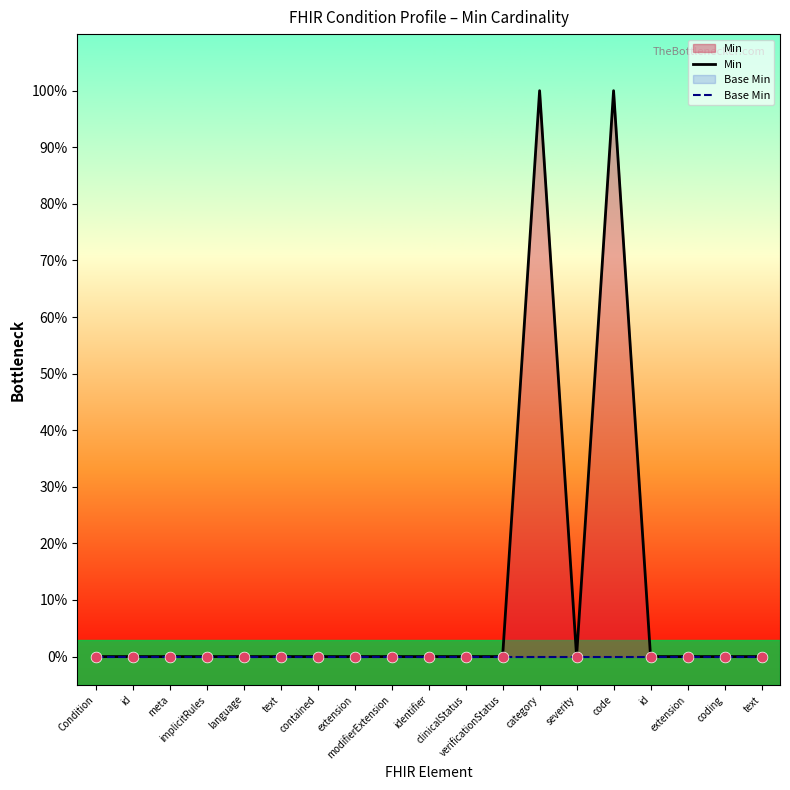

At how many categories does at least one series exceed 0?

2